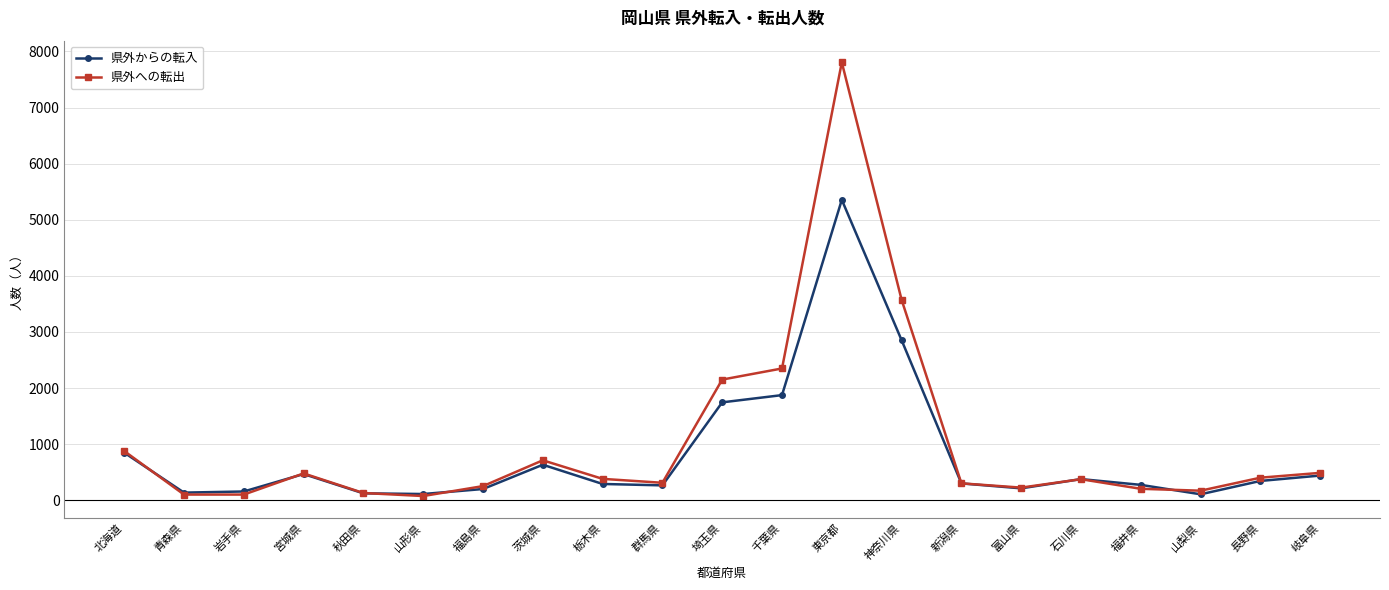

What is the total value across all series at 宮城県?

945